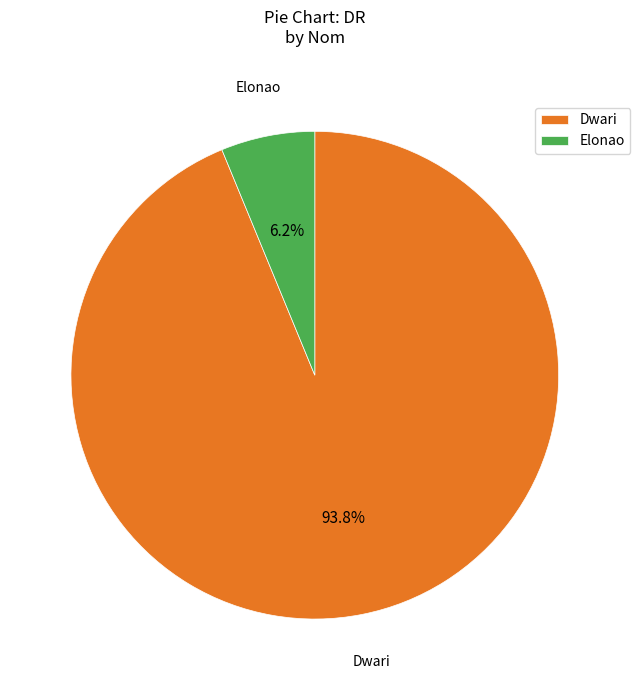

To the nearest percent, what is the combined percentage of Dwari and Elonao?

100%